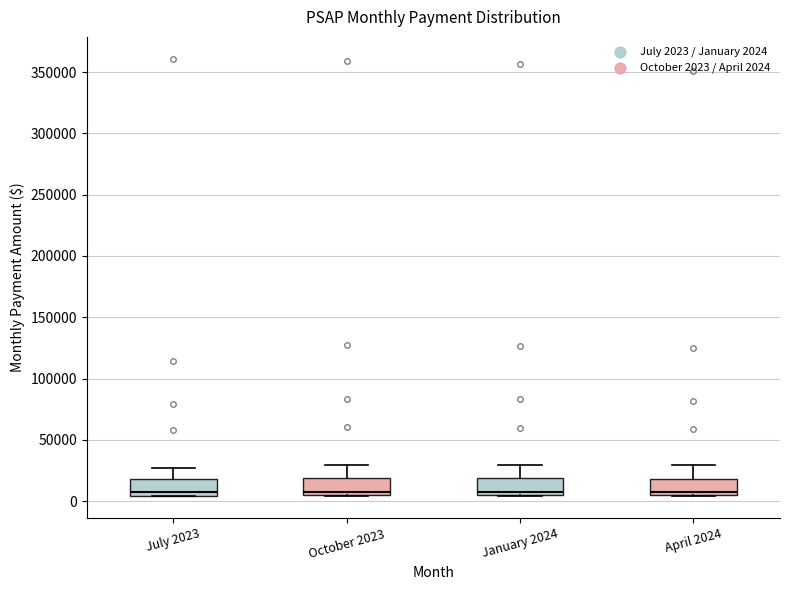

Reading left to right, transcribe this box plot: for each box, give where its median line is, the range the box spans, and where its two whiskers end, as read against the y-axis. The values are not printed on the chart, so give them approximately, as read against the axis.

July 2023: median 5000 (just above the box's lower edge), box 5000 to 20000, whiskers 5000 to 25000
October 2023: median 5000 (just above the box's lower edge), box 5000 to 20000, whiskers 5000 to 30000
January 2024: median 5000 (just above the box's lower edge), box 5000 to 20000, whiskers 5000 to 30000
April 2024: median 5000 (just above the box's lower edge), box 5000 to 20000, whiskers 5000 to 30000